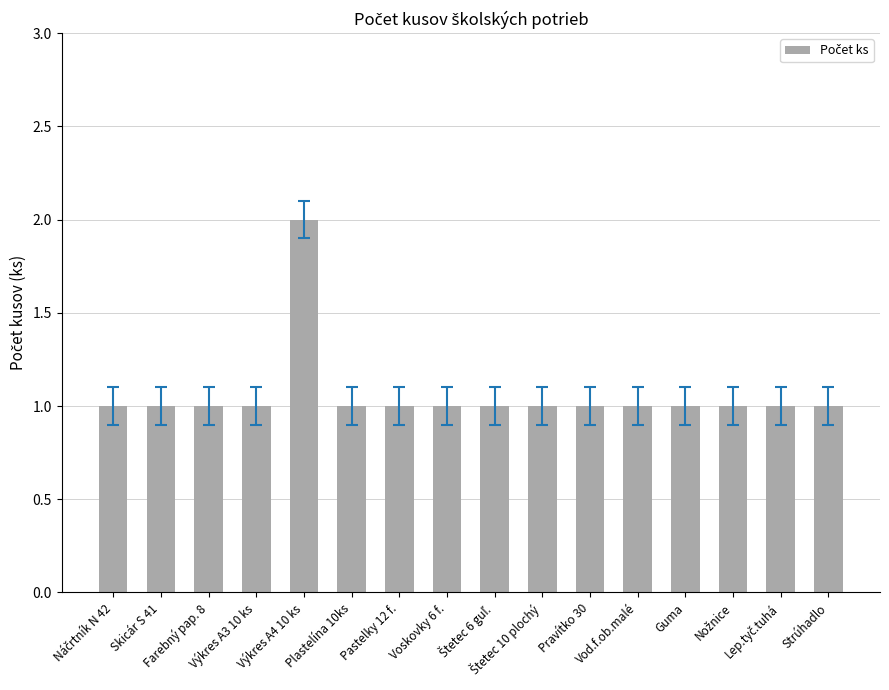

Reading left to right, list all the values displayed in this chart.

1	1	1	1	2	1	1	1	1	1	1	1	1	1	1	1